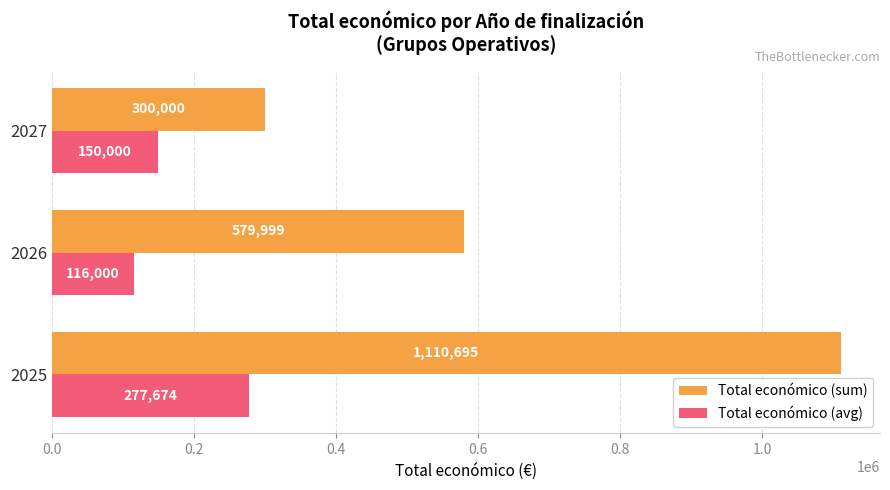

What is the sum of the Total económico (sum) values at 2027 and 2025?

1410695.0